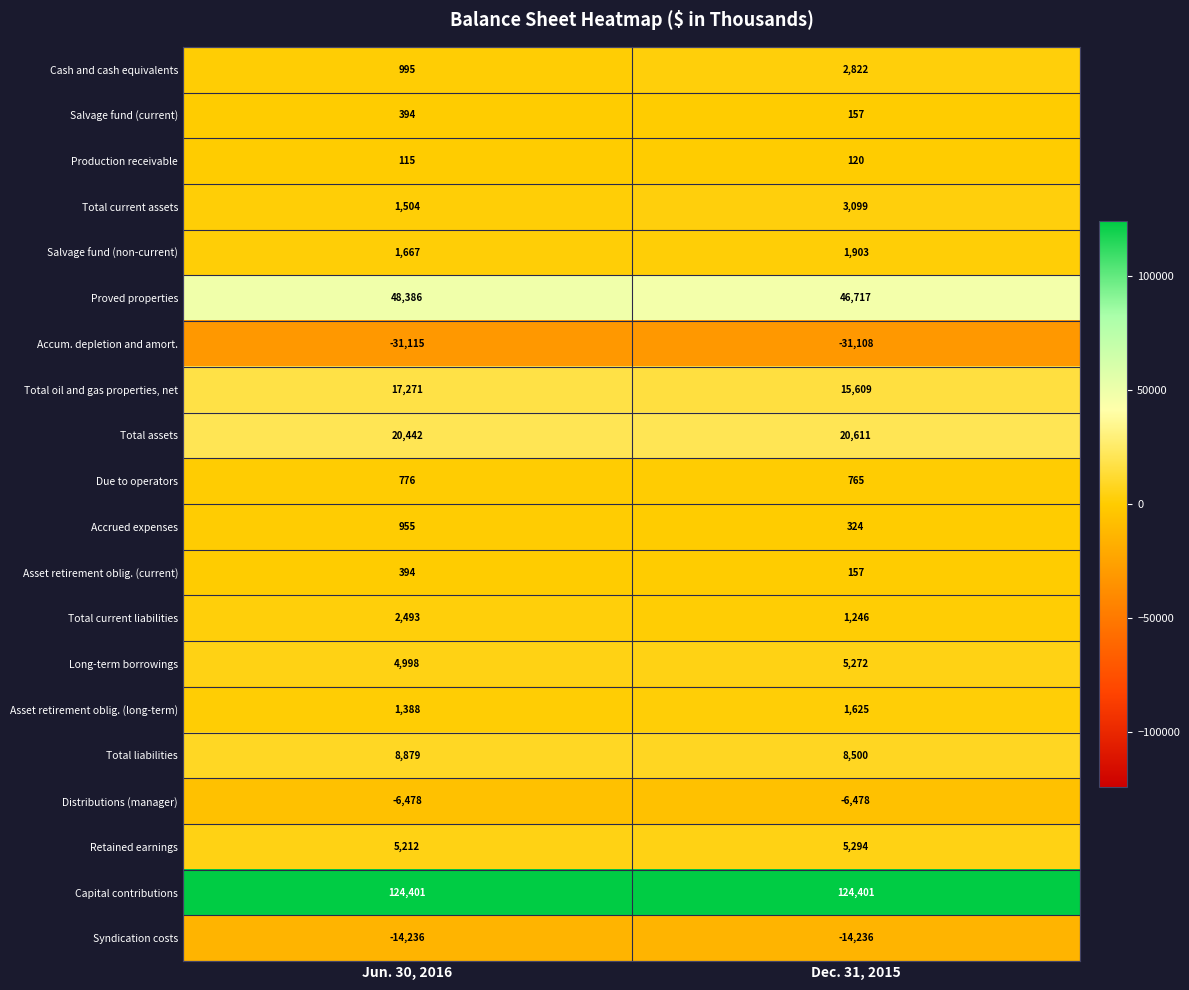

Which series has the widest spread of values?

Cash and cash equivalents